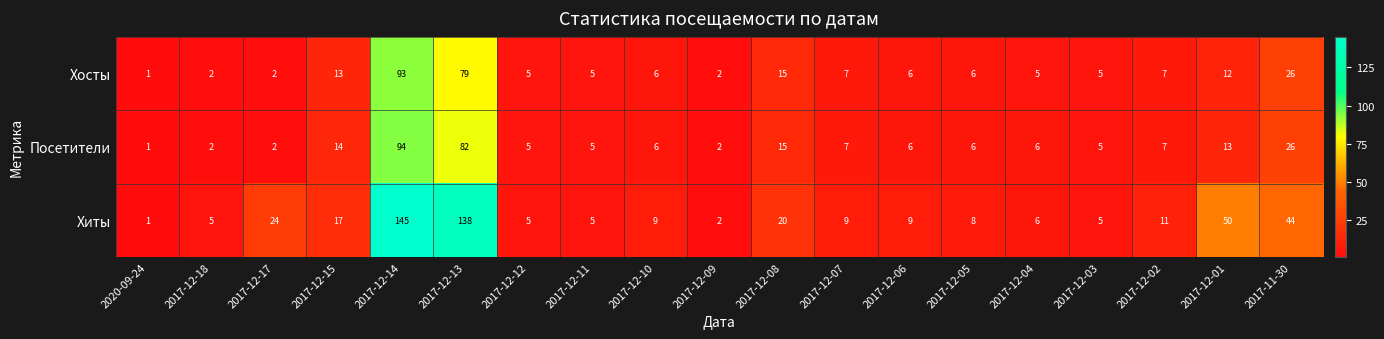

How many distinct data groups are displayed?

3